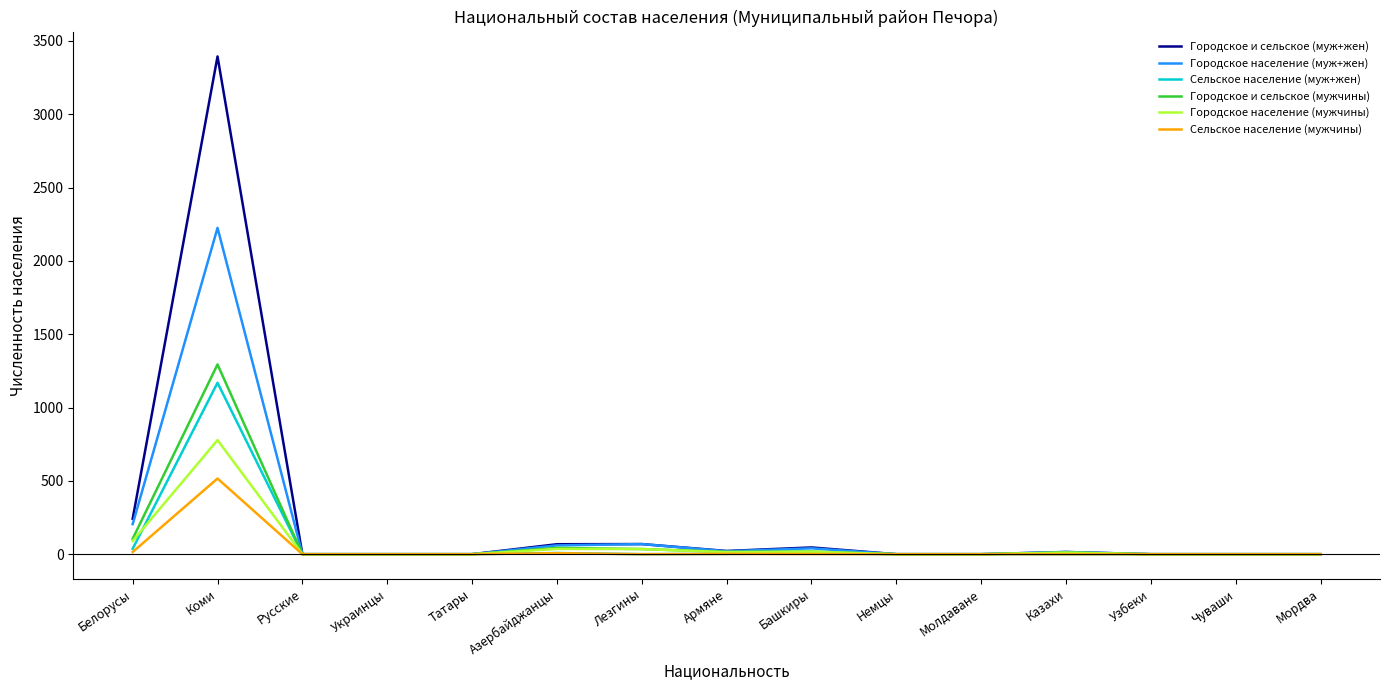

The Городское население (муж+жен) series shows 740 at Мордва. True or false?

False